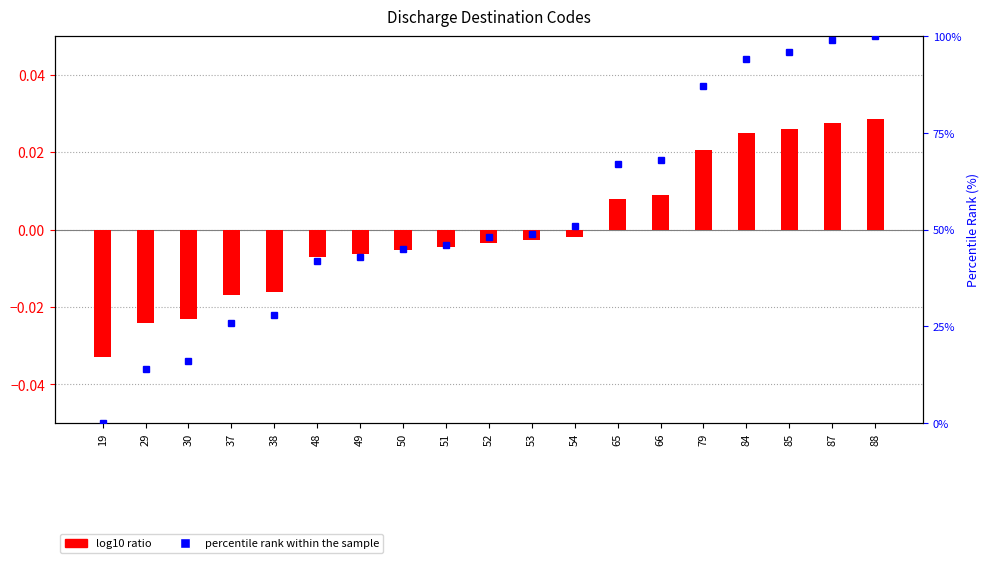

List the series in order of their overall mean, lowest first.

log10 ratio, percentile rank within the sample